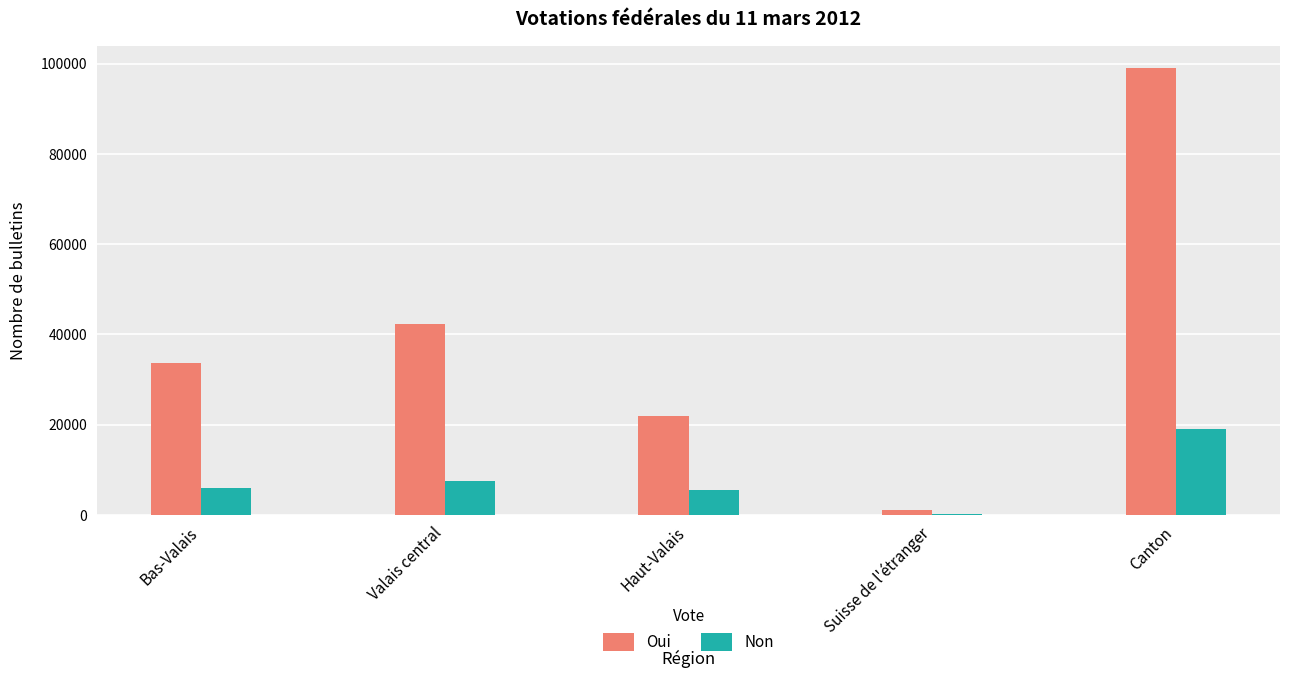

Reading right to left, extract all data points from this chart.

Oui: 99043	1175	21899	42370	33599
Non: 19048	114	5472	7423	6039